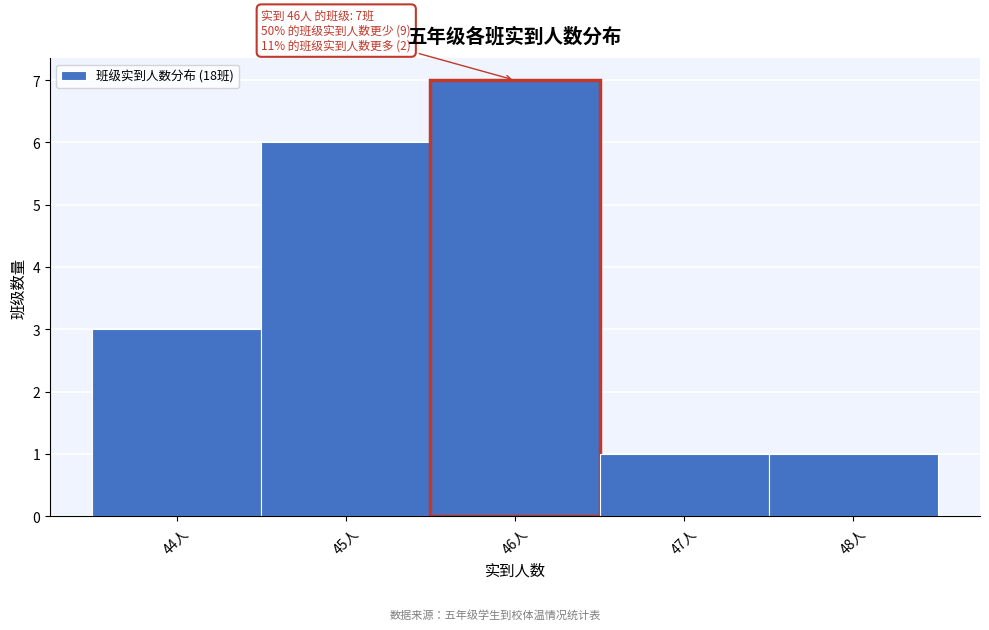

Over which range of the x-axis is the bar tallest?

45.5 to 46.5